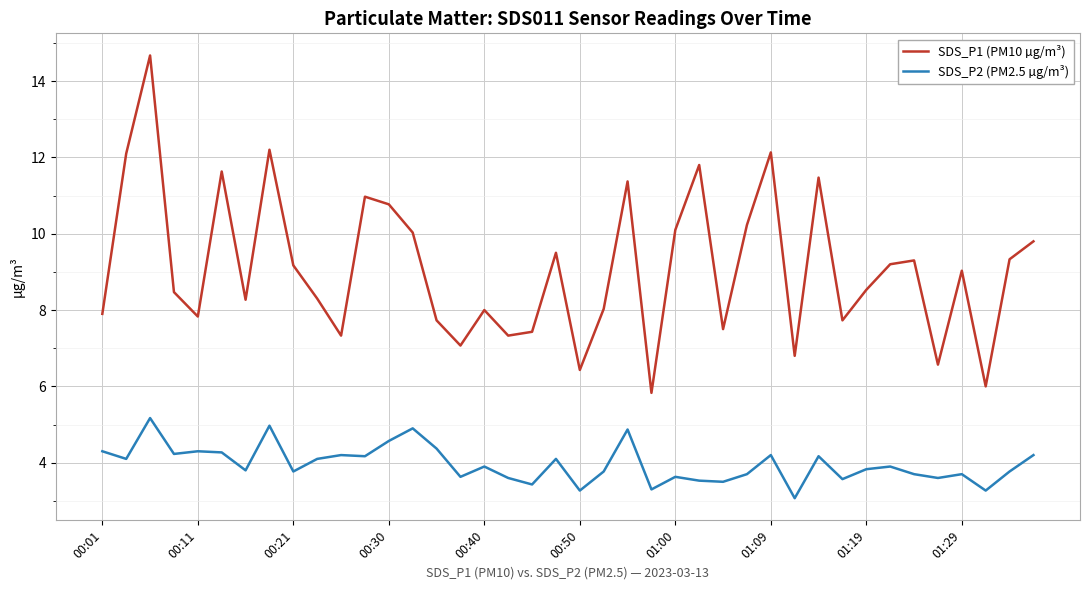

True or false: SDS_P1 (PM10 µg/m³) and SDS_P2 (PM2.5 µg/m³) intersect in this chart.

False